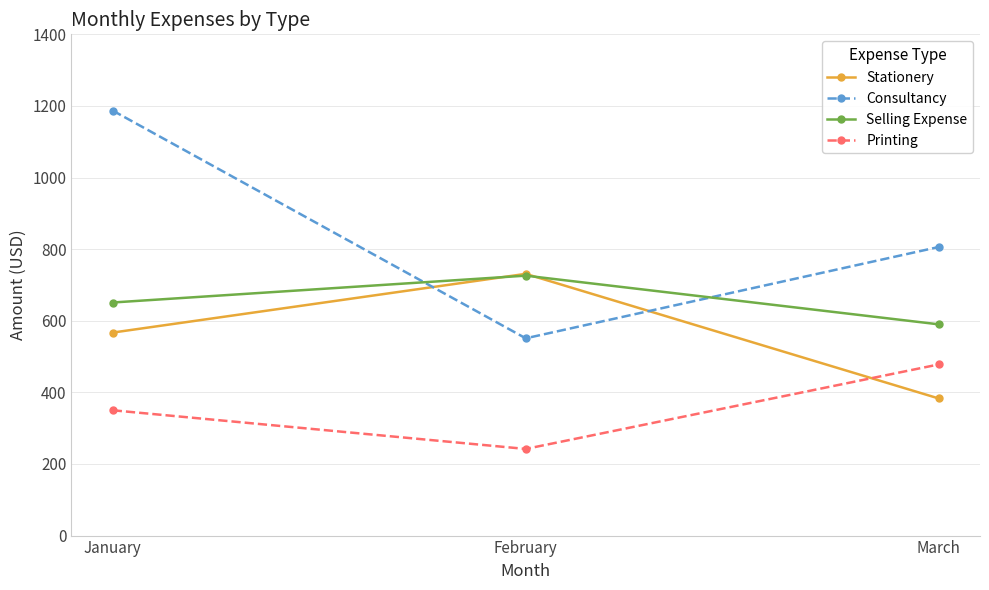

True or false: Stationery has a value of 118 at March.

False